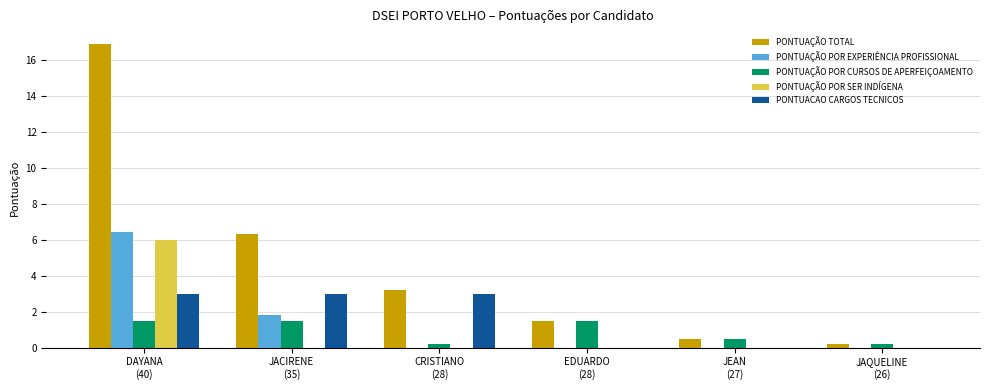

Between JACIRENE
(35) and JEAN
(27), which series saw the biggest shift?

PONTUAÇÃO TOTAL